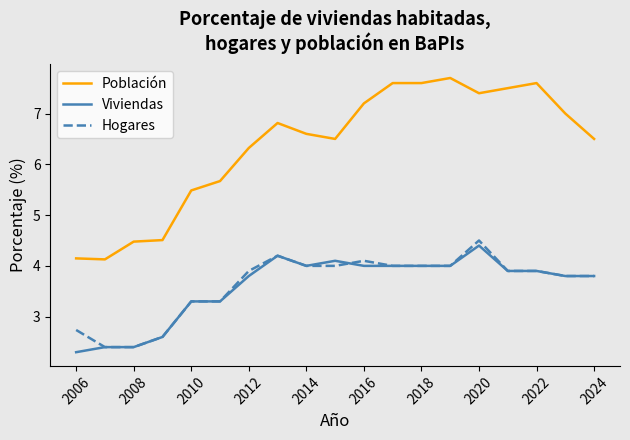

How many distinct data groups are displayed?

3